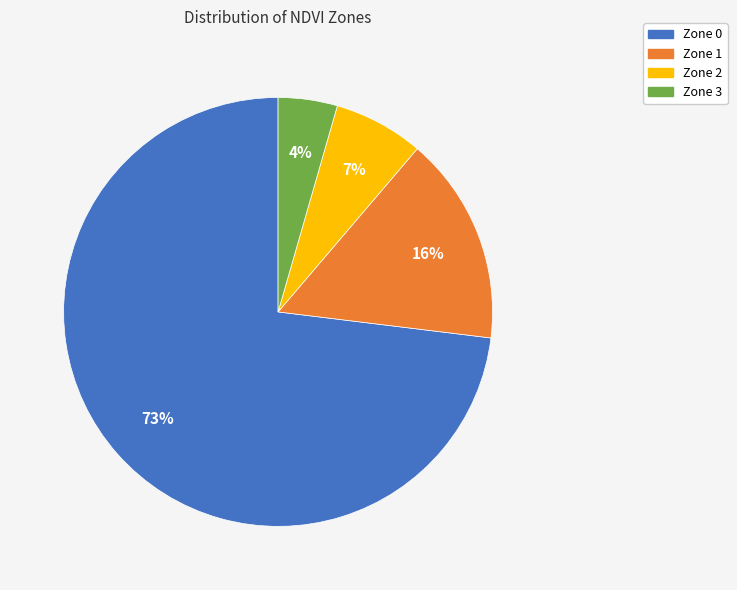

How many slices are in this pie chart?

4